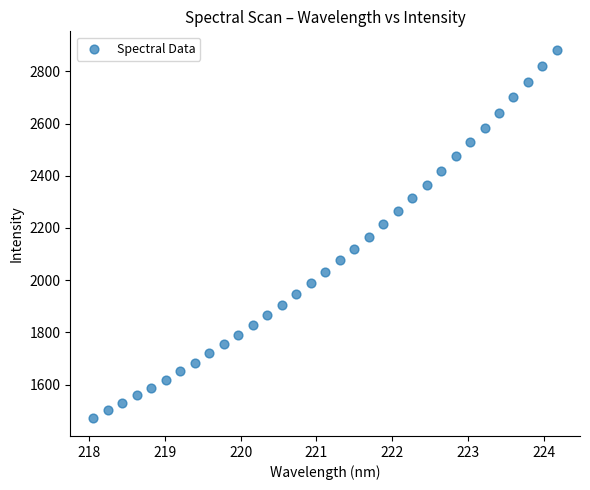

What is the range of Y values (max minus min)?

1409.4